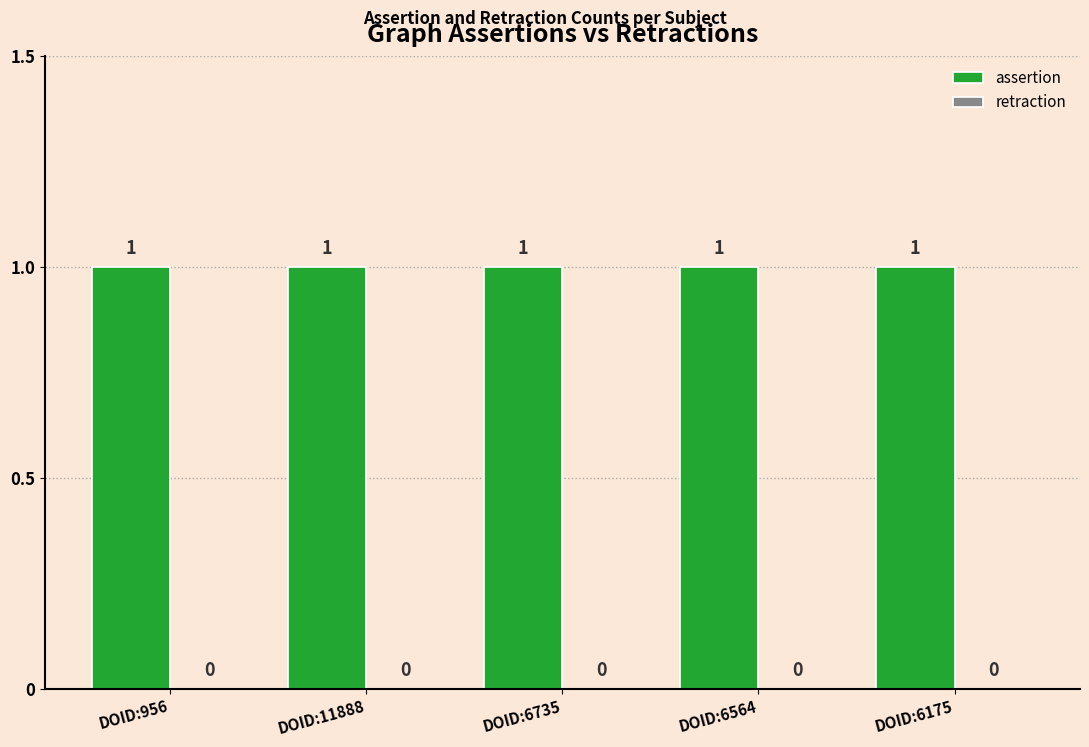

What are all the series names shown in the legend?

assertion, retraction